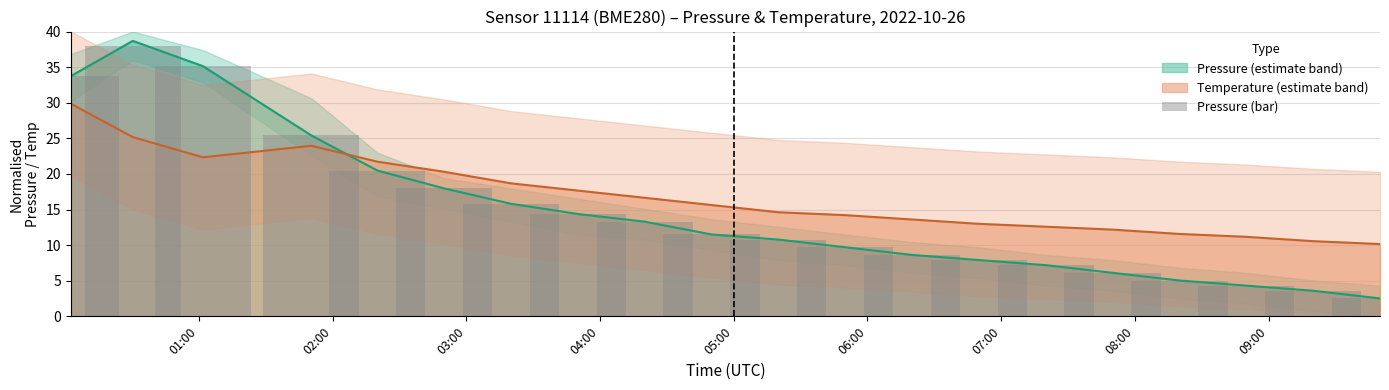

True or false: Pressure (estimate band) and Temperature (estimate band) cross at least once.

True